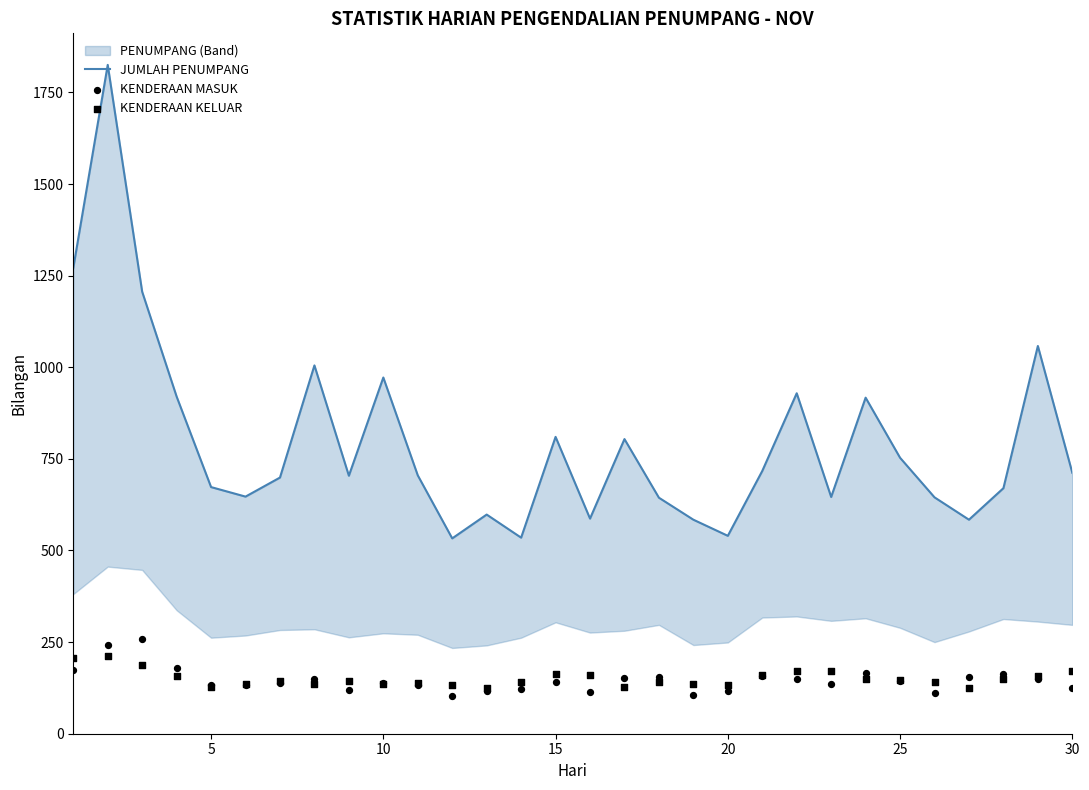

At how many categories does at least one series exceed 708?

14